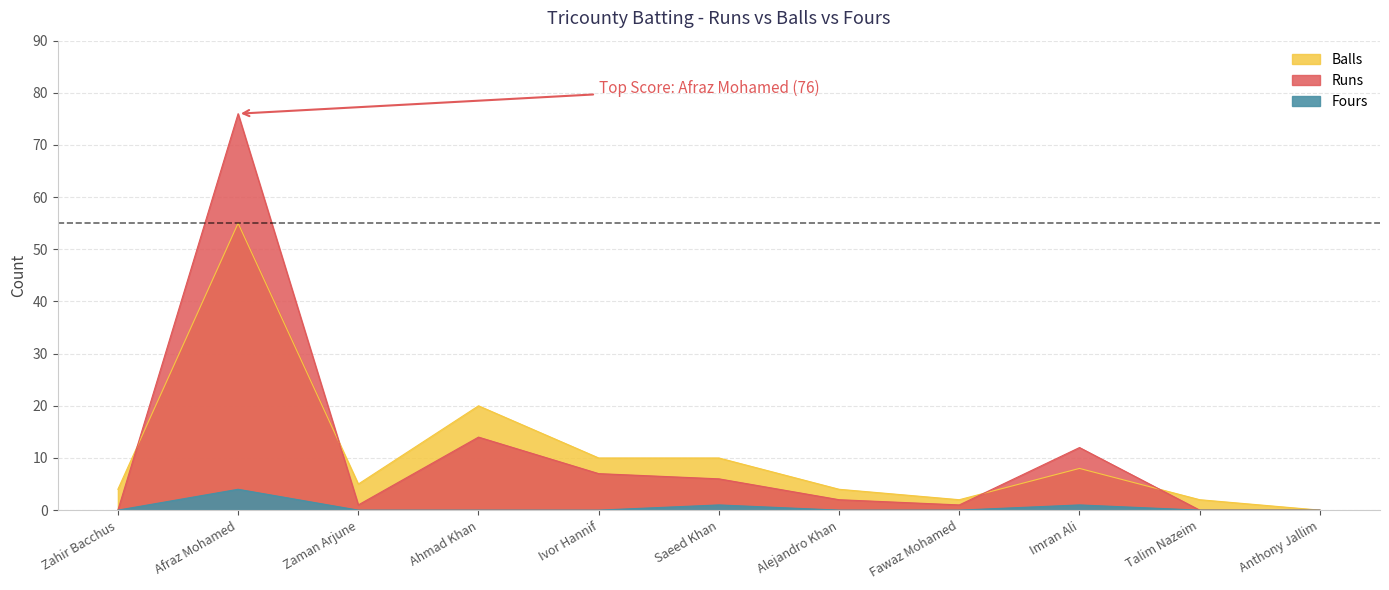

The Runs series shows 0 at Talim Nazeim. True or false?

True